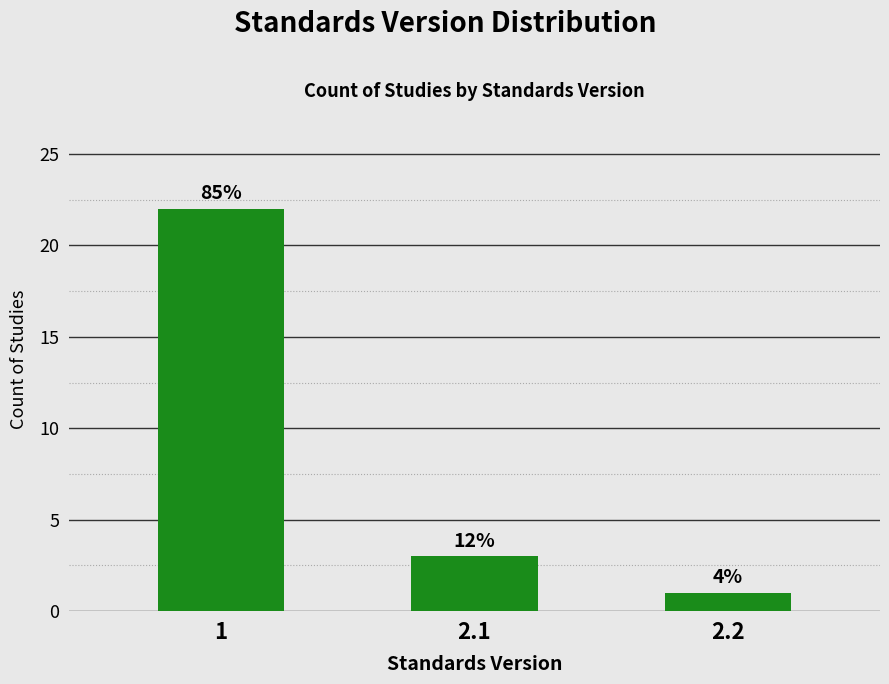

Does the chart contain any negative values?

No